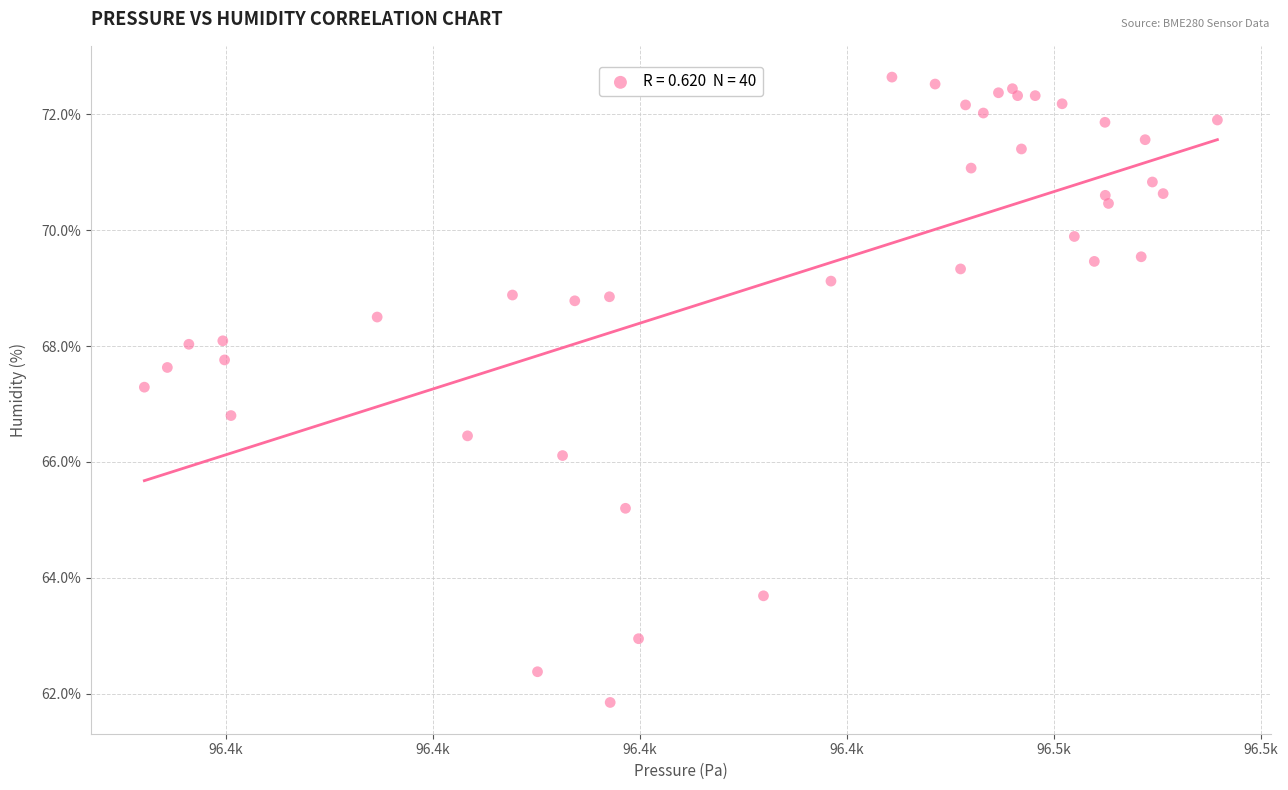

What is the range of Y values (max minus min)?

10.8